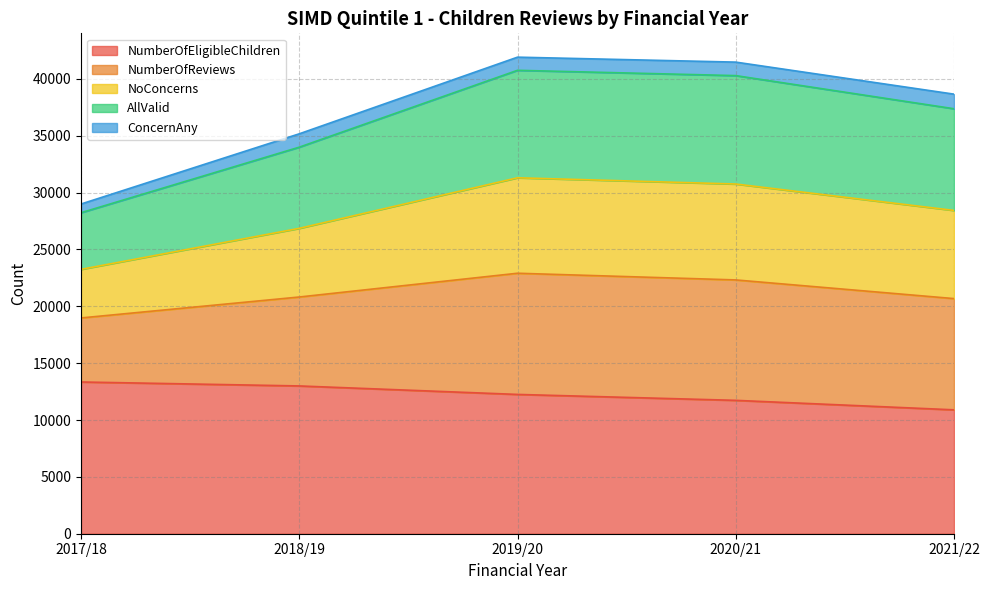

What is the maximum value shown in the chart?

41913